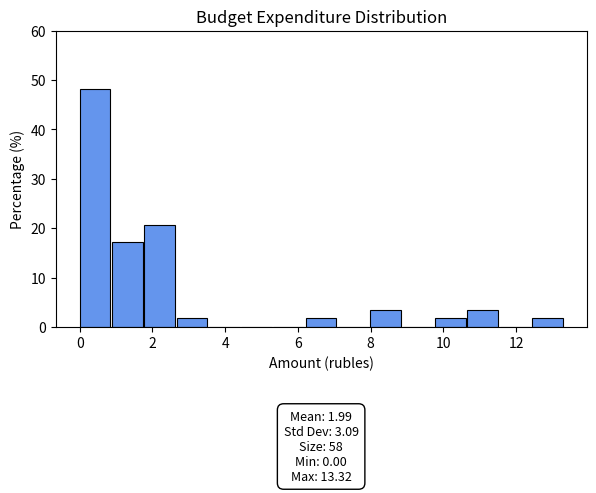

Over which range of the x-axis is the bar tallest?

0.0 to 0.8